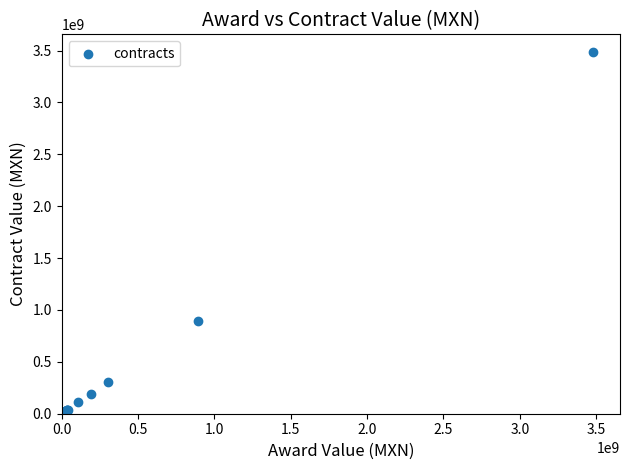

What Y value in the scatter plot is closest to 1744096071?

890797014.0